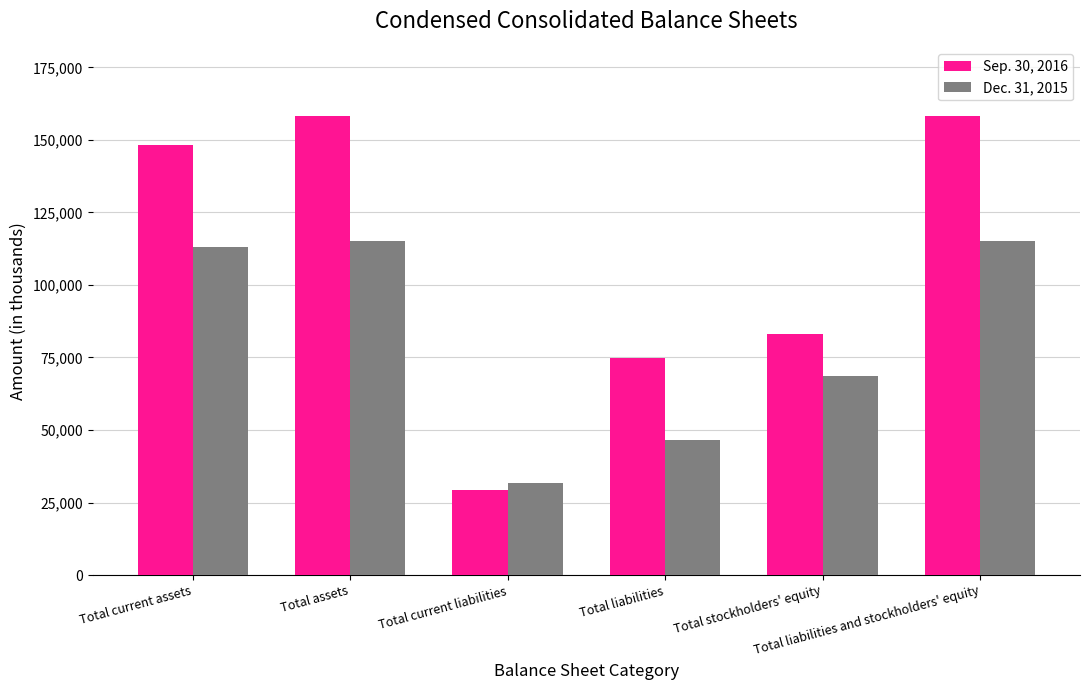

What is the smallest value displayed?

29334